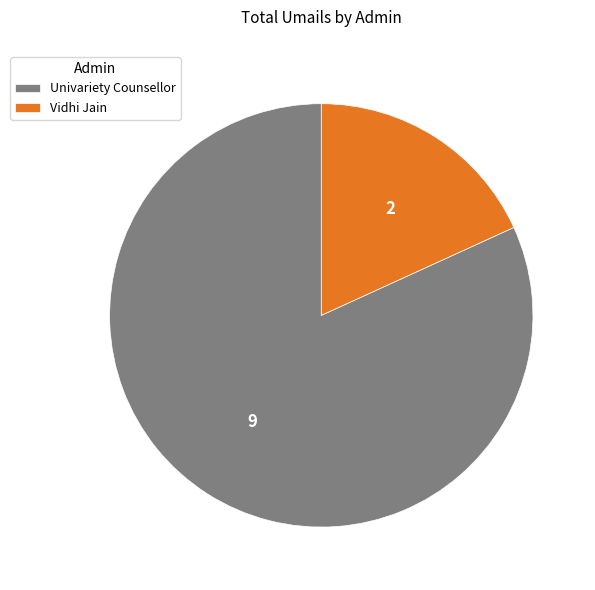

What is the majority slice?

Univariety Counsellor